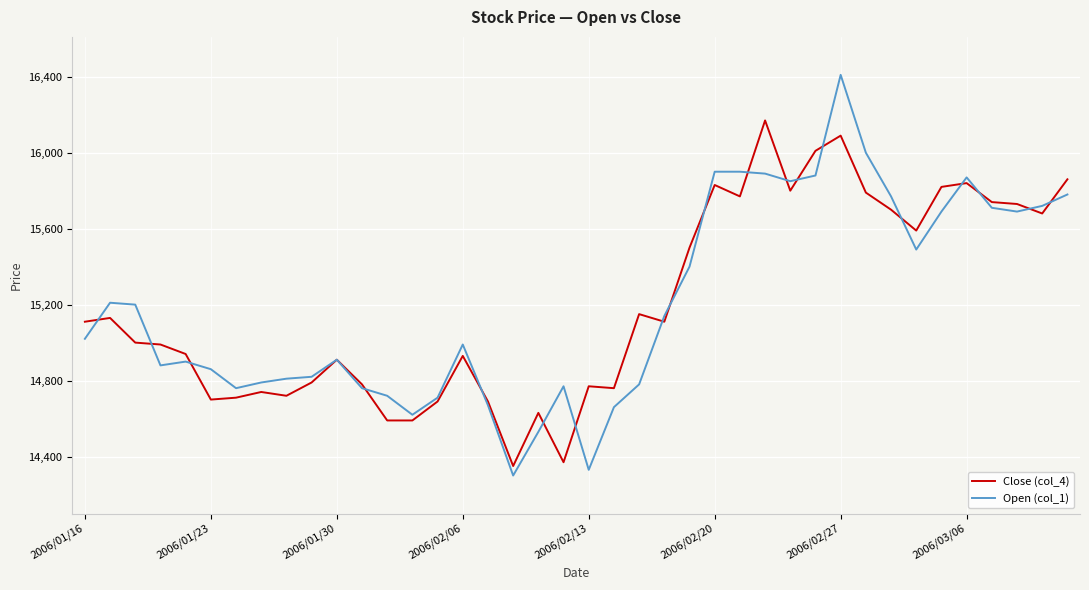

What is the maximum value for Open (col_1)?

16410